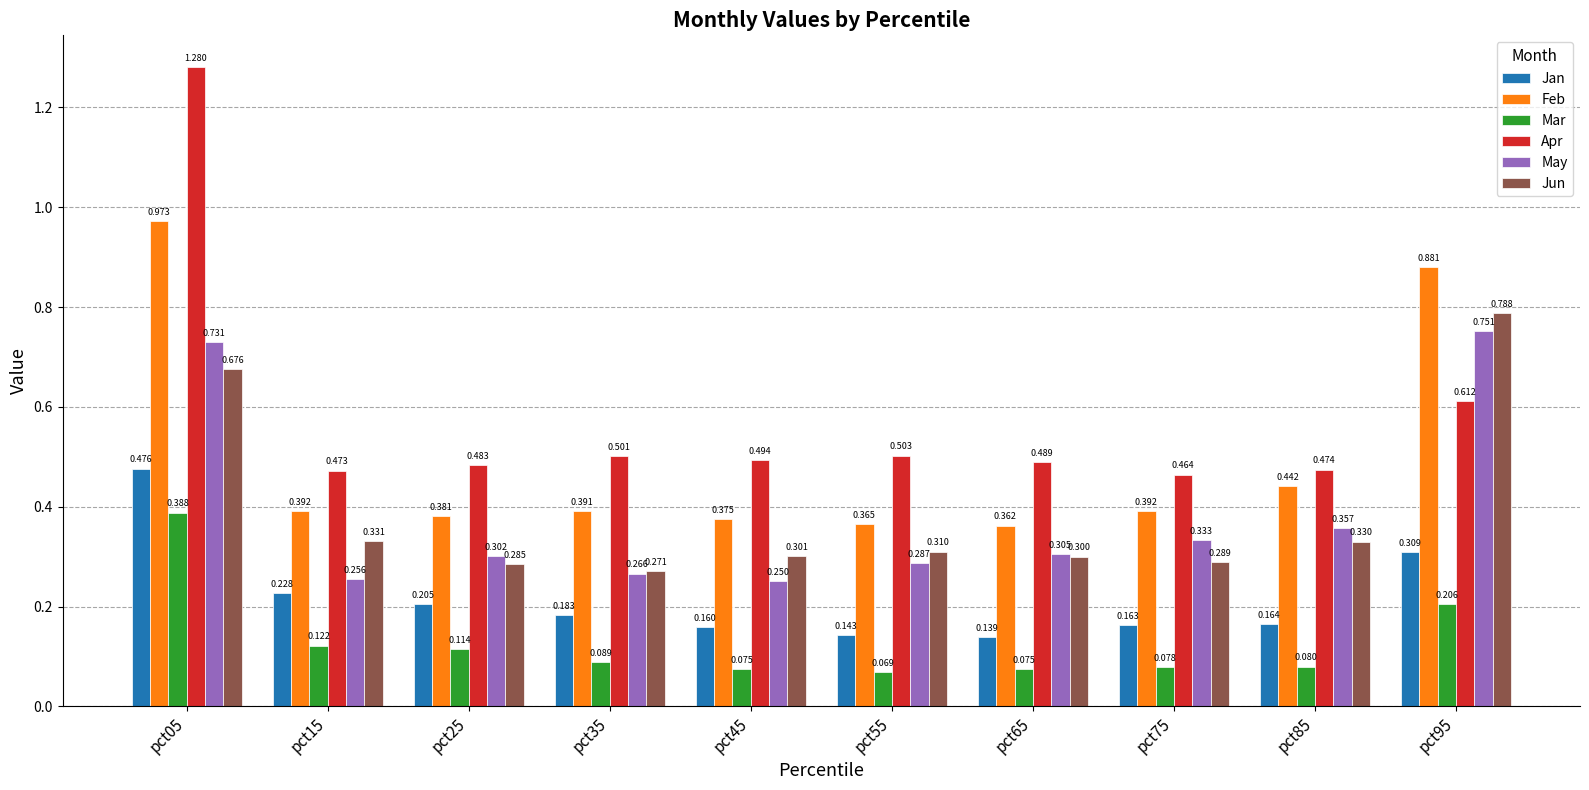

Rank the series at pct45 from lowest to highest value.

Mar, Jan, May, Jun, Feb, Apr